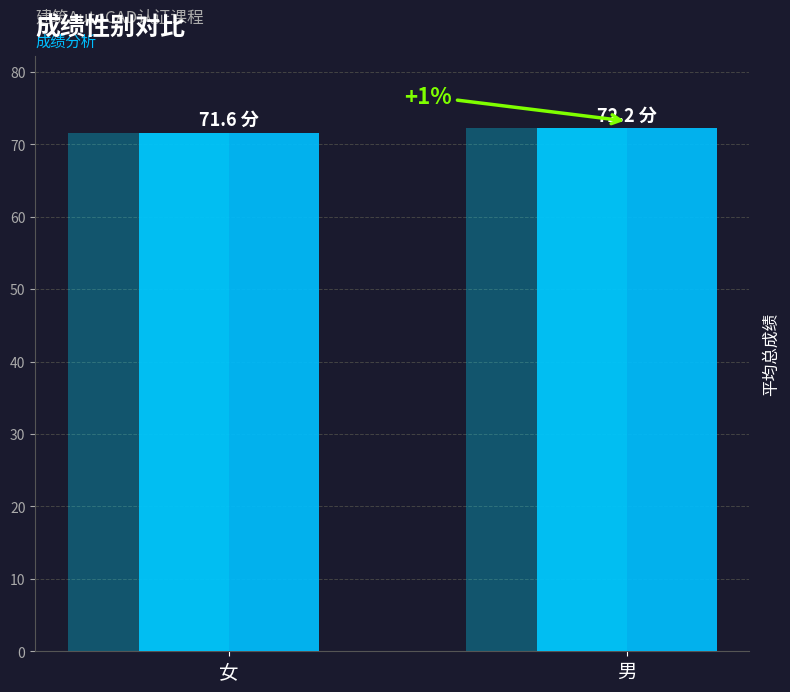

Which has a higher value, 男 or 女?

男